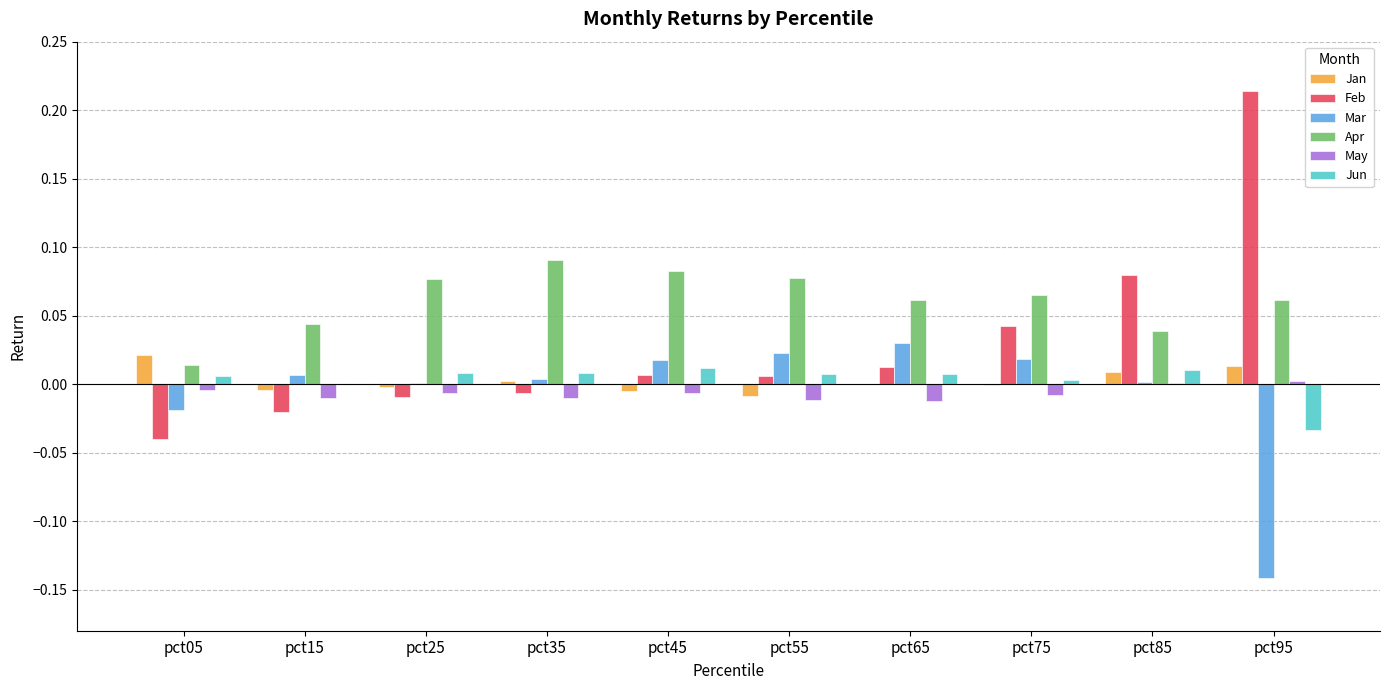

At which category does the chart reach its peak across all series?

pct95